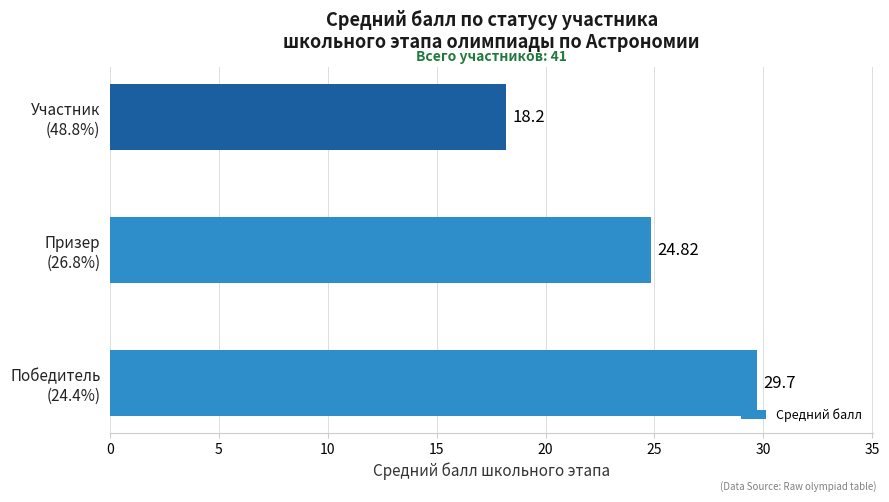

What is the sum of all values?

72.7